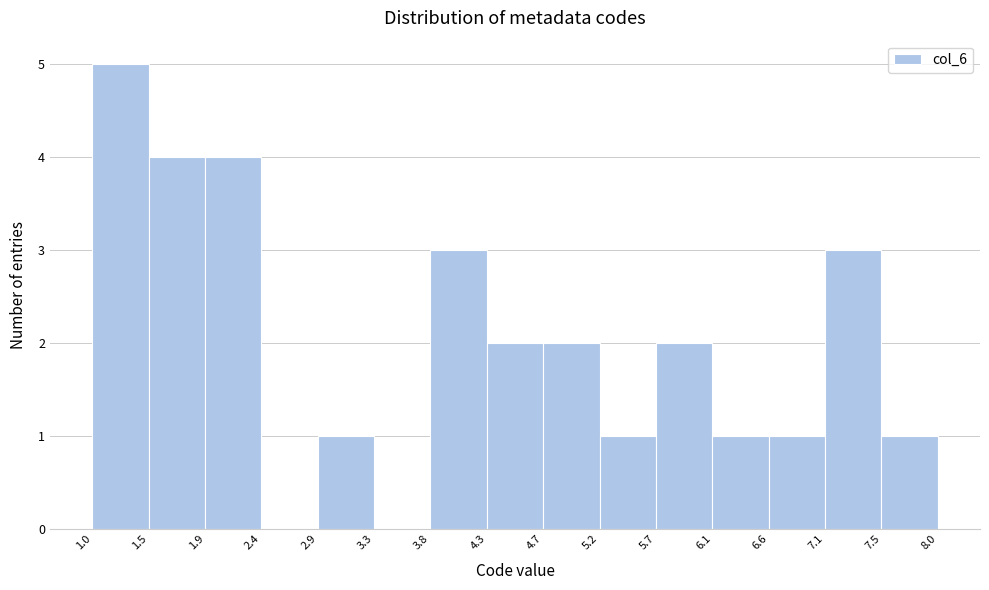

Over which range of the x-axis is the bar tallest?

1.0 to 1.5